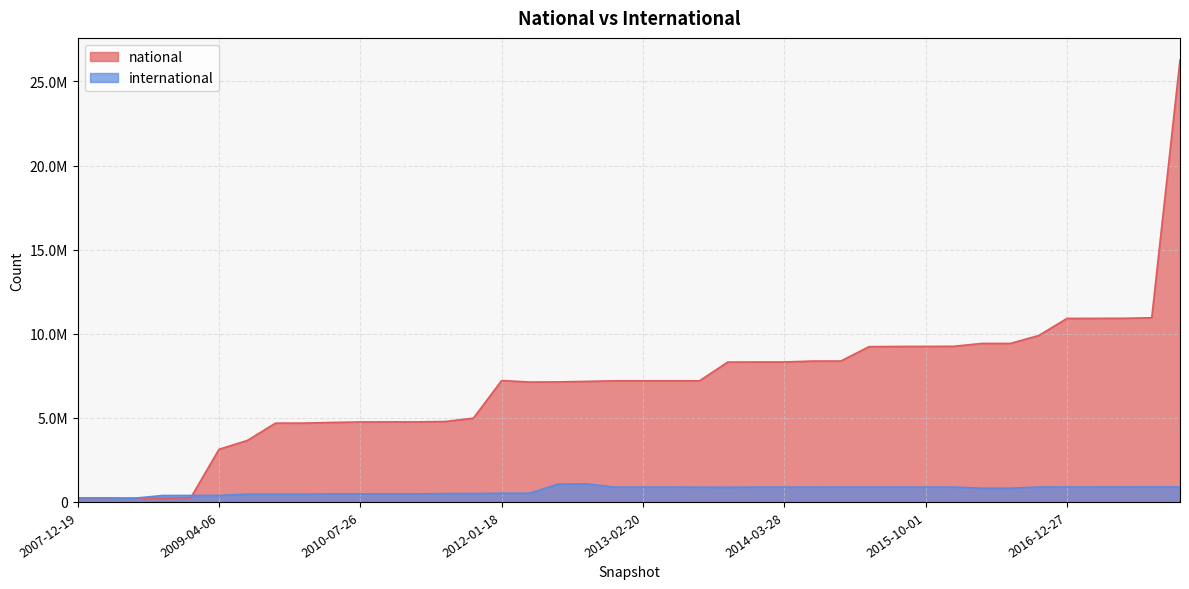

Rank the series at 2013-09-10 from lowest to highest value.

international, national